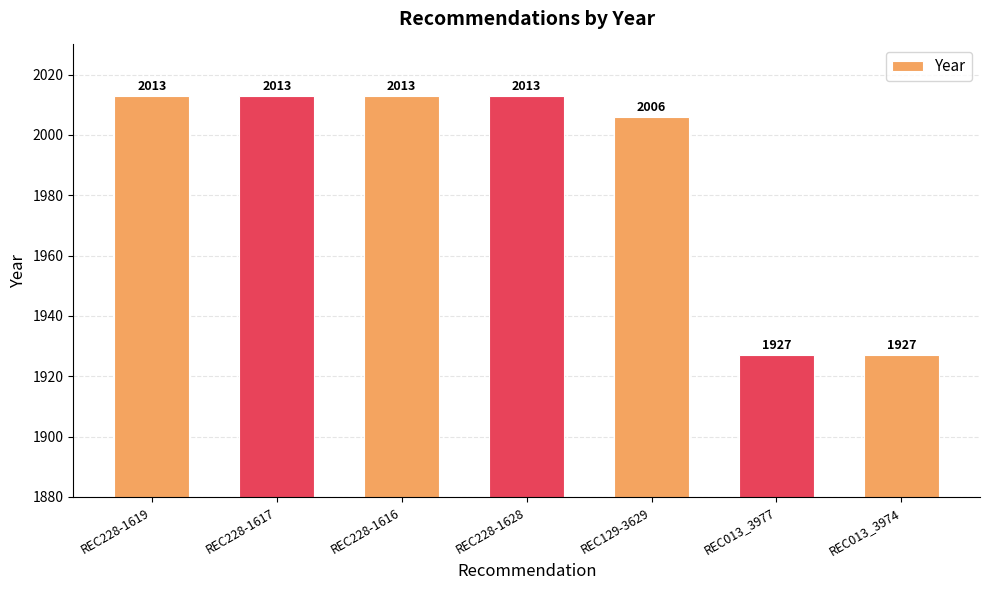

Is it true that the value at REC129-3629 is 1254?

False